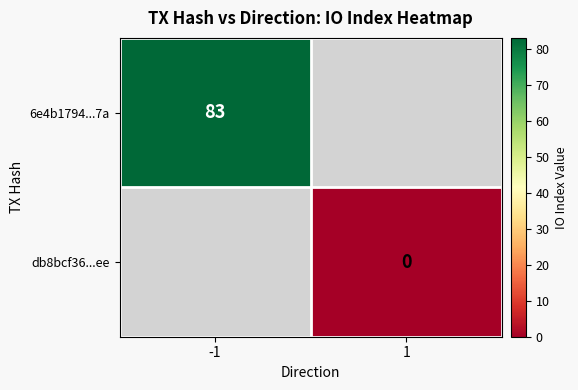

The value of 6e4b1794...7a at -1 is 83. True or false?

True